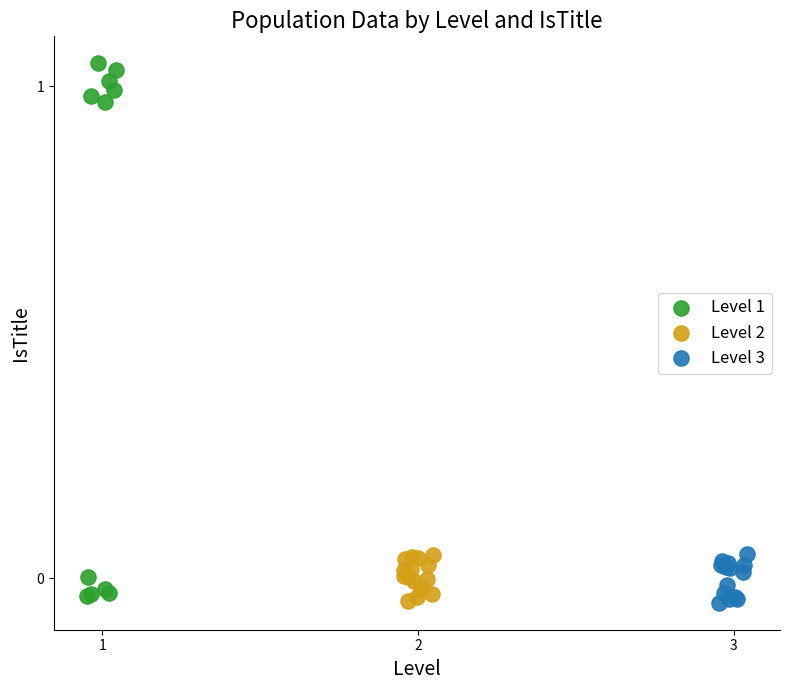

Which series reaches the maximum Y coordinate?

Level 1